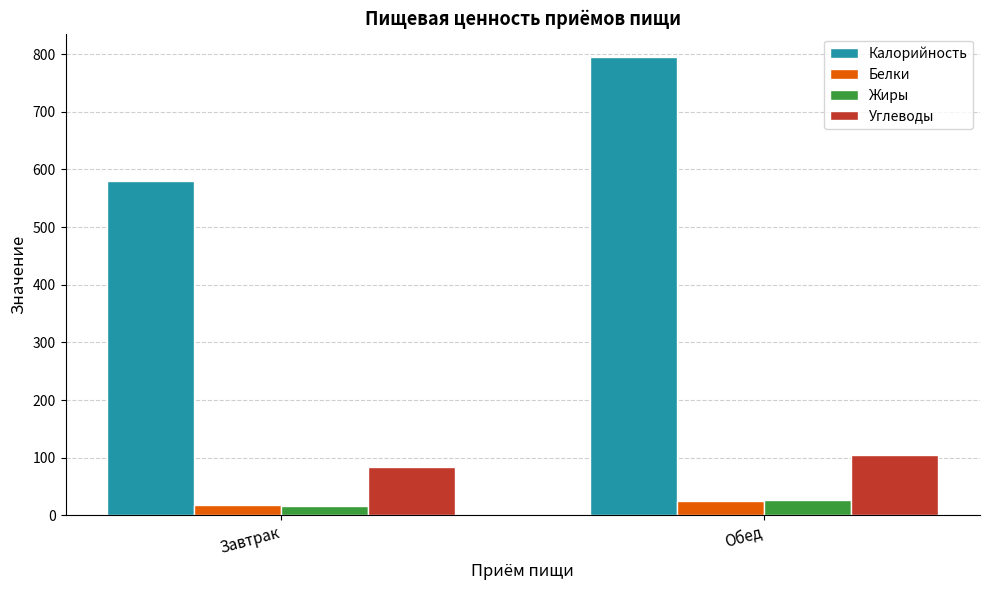

Which series has the largest total across all categories?

Калорийность